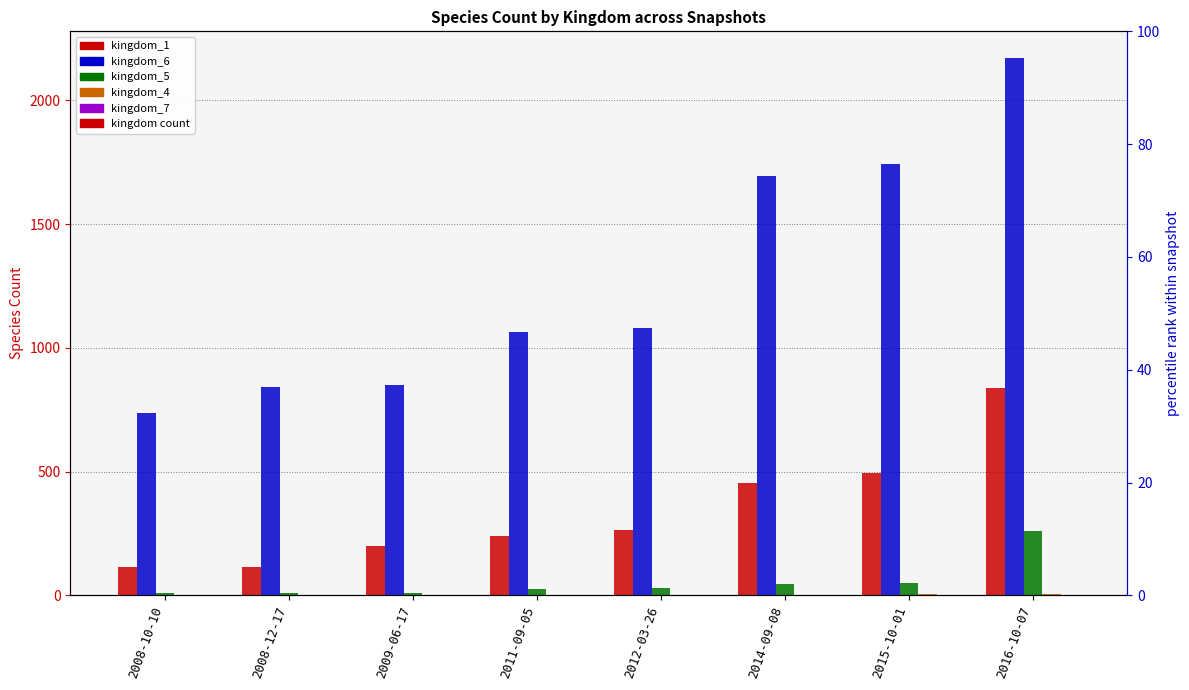

At which label does kingdom_1 reach its minimum?

2008-10-10